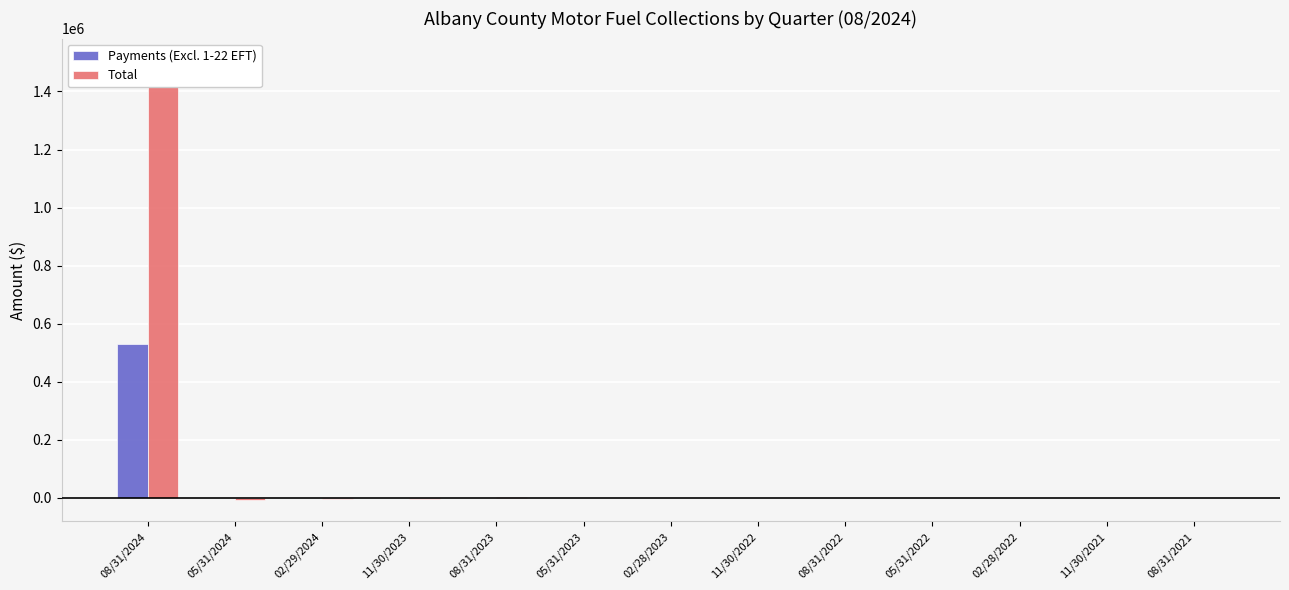

How many negative values does the Total series have?

6